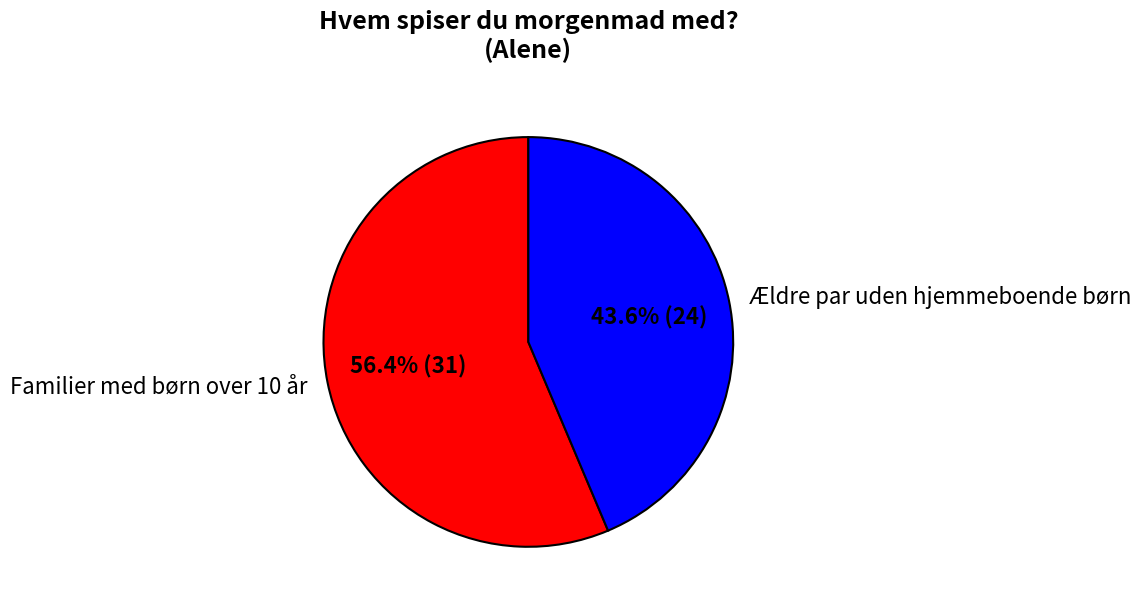

True or false: Familier med børn over 10 år accounts for 56% of the total.

True